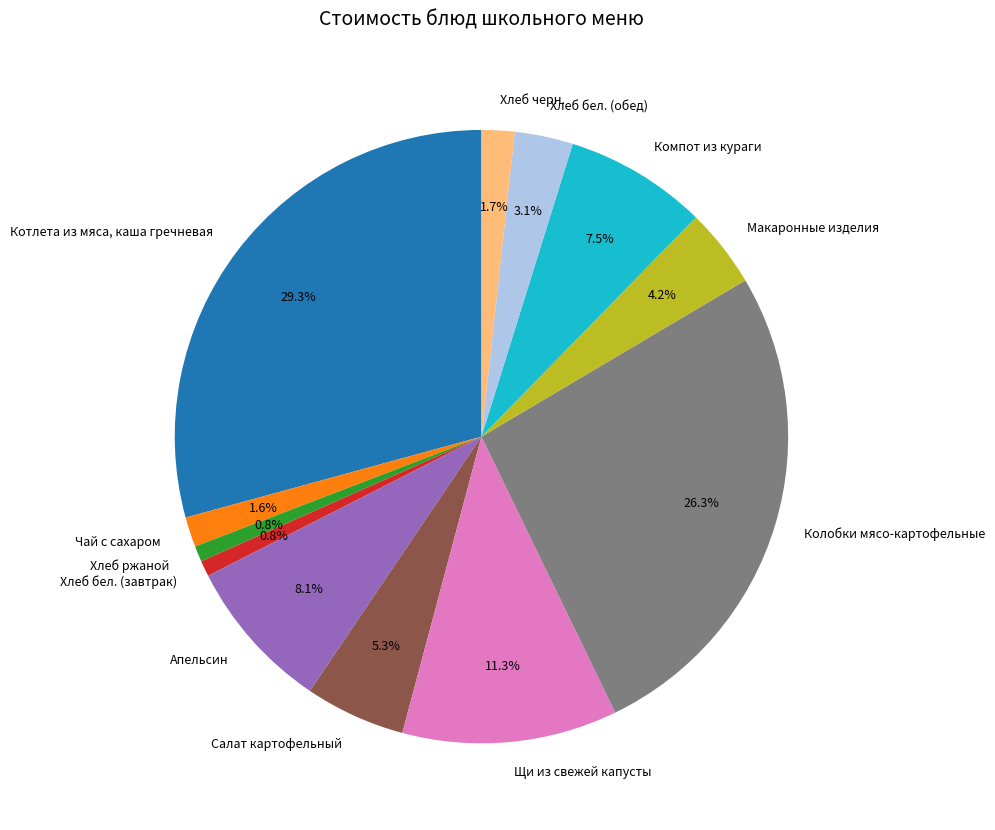

What portion of the pie excludes Хлеб бел. (обед)?

96.9%